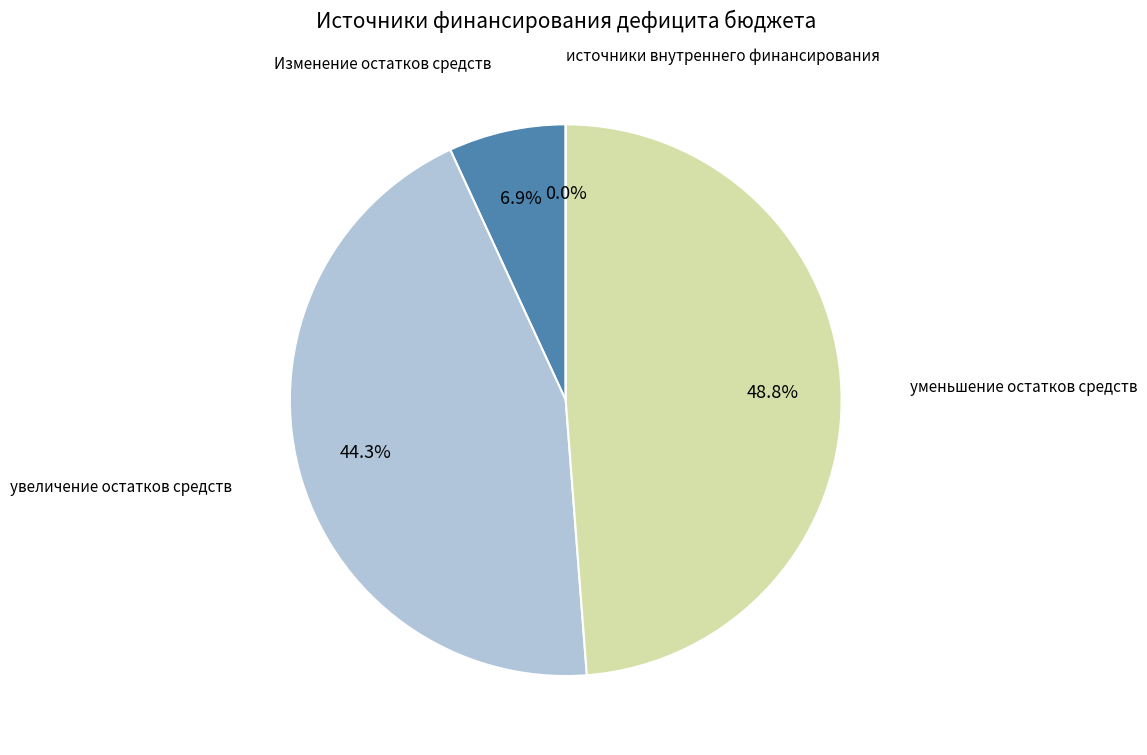

To the nearest percent, what is the average slice percentage?

25%